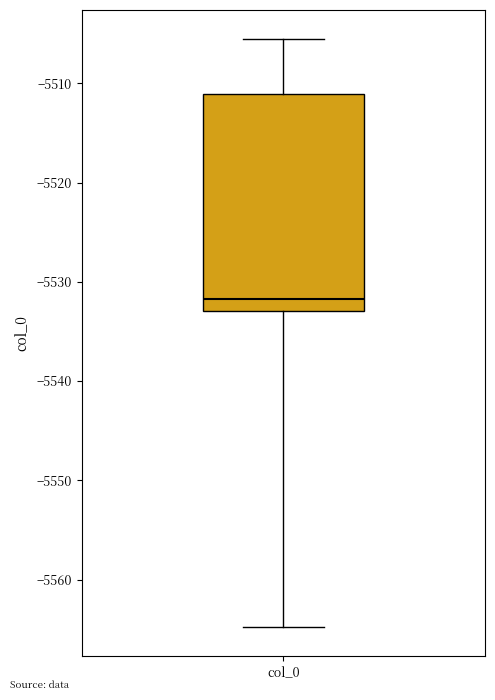

Where is the lower edge of the box for col_0 on the y-axis? The values are not printed on the chart, so give them approximately, as read against the axis.

-5533